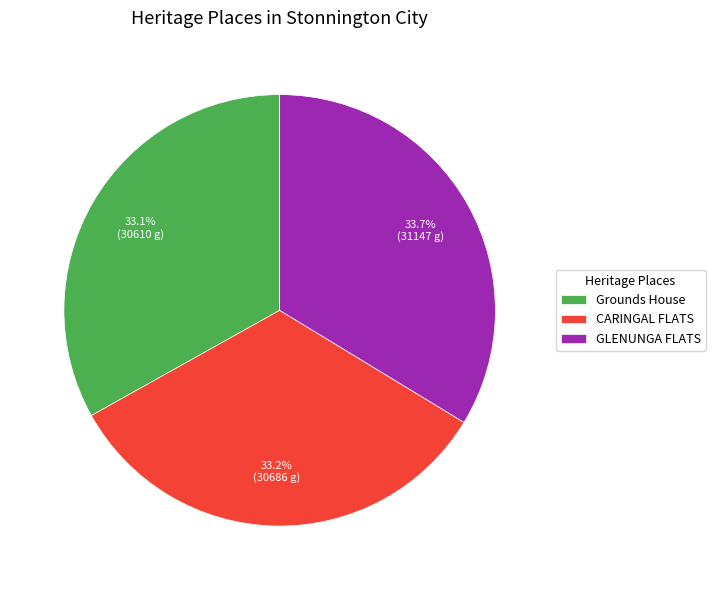

Does Grounds House represent more than half of the total?

No